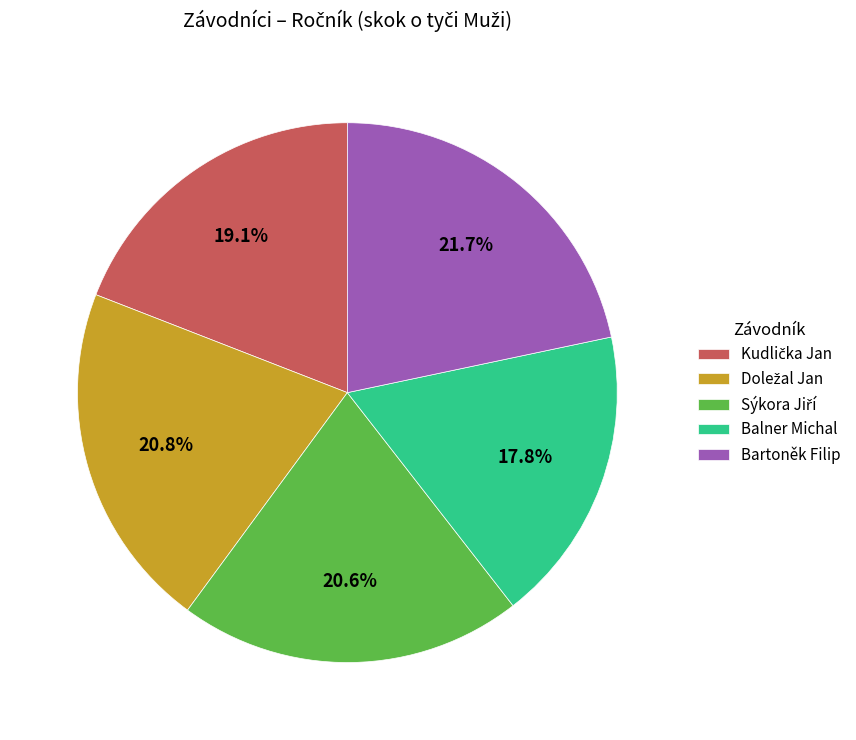

Do Bartoněk Filip and Balner Michal together represent more than half of the pie?

No